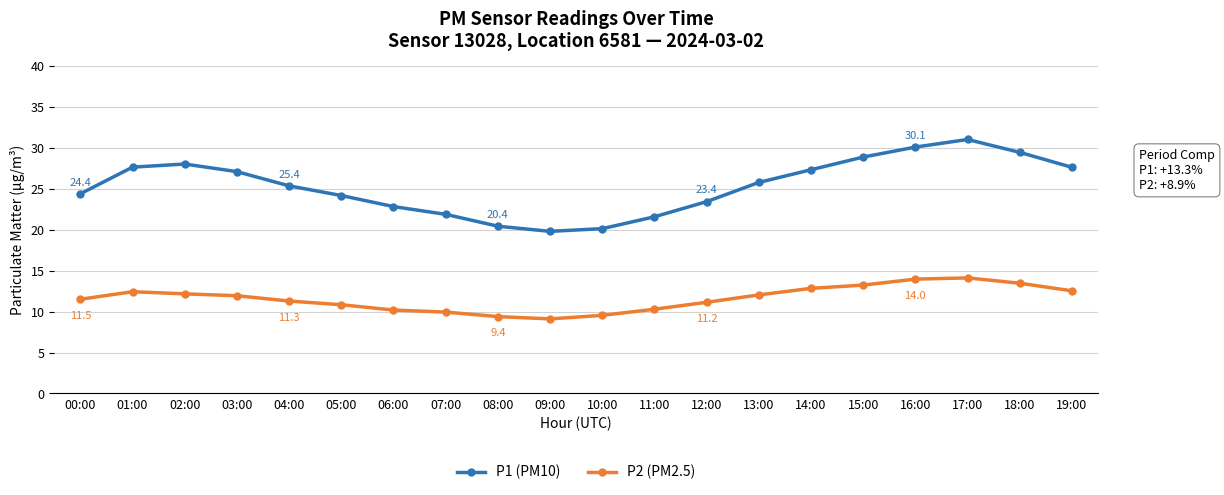

Is it true that P1 (PM10) equals 31.5 at 10:00?

False